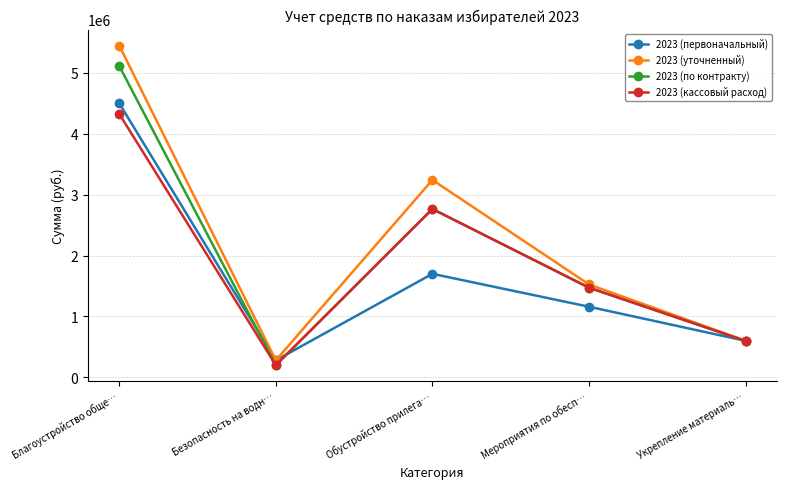

Where is 2023 (первоначальный) nearest to the value 2390000?

Обустройство прилега…